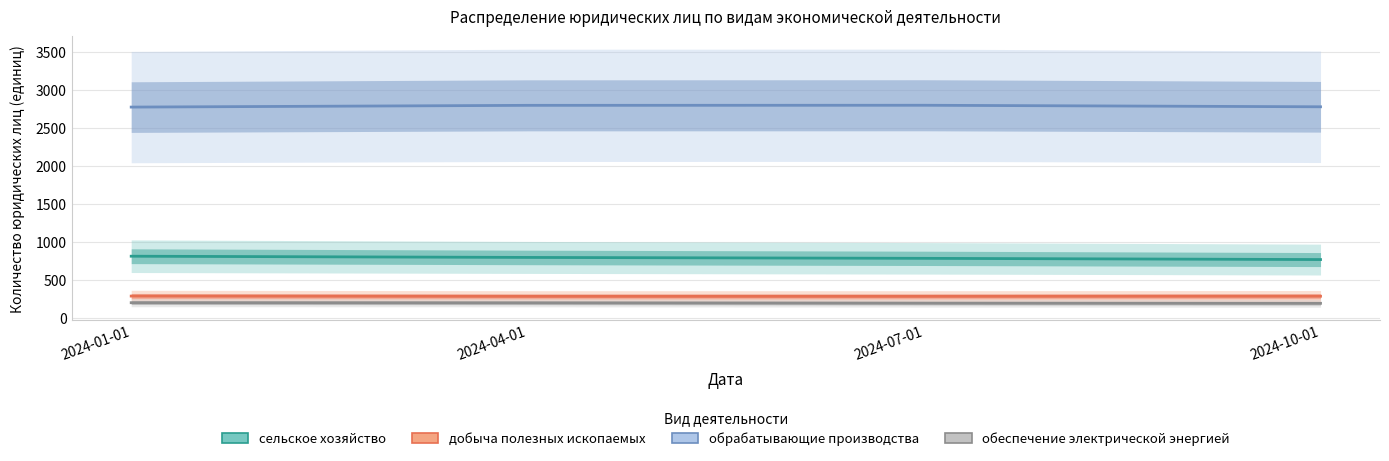

What is the label of the 3rd point from the left?

2024-07-01